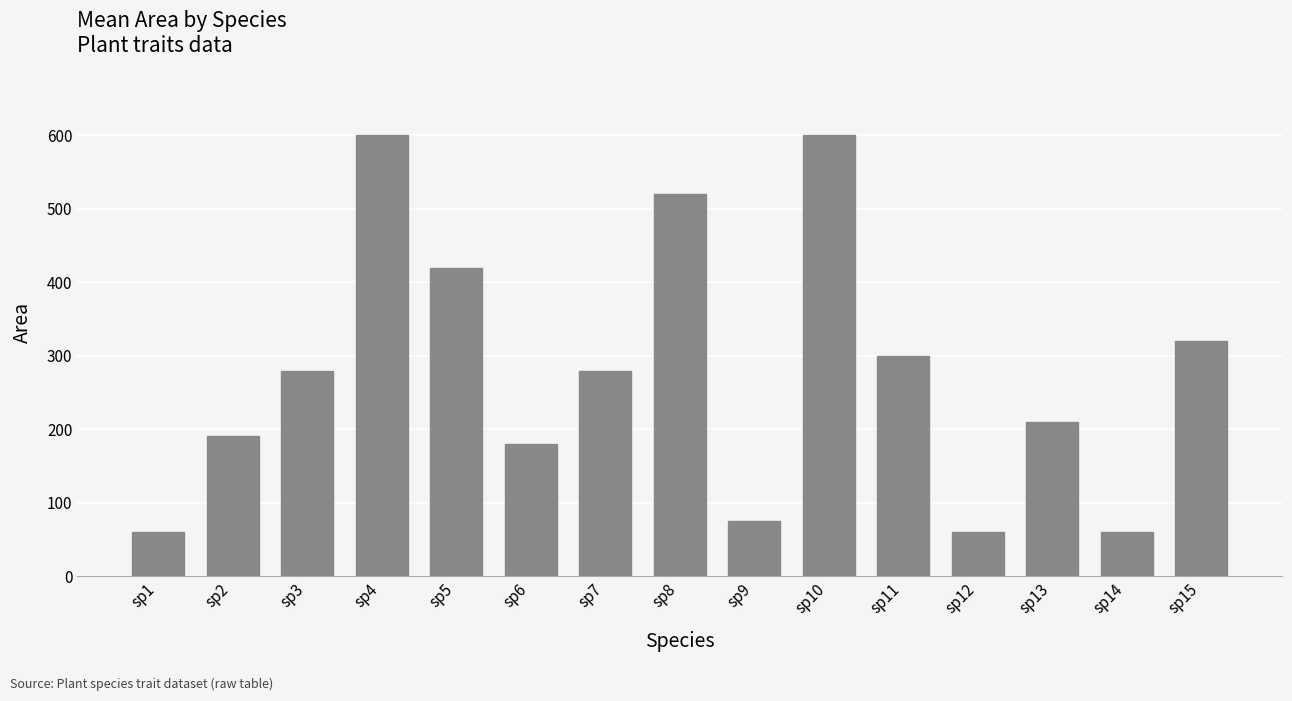

Does the chart contain any negative values?

No